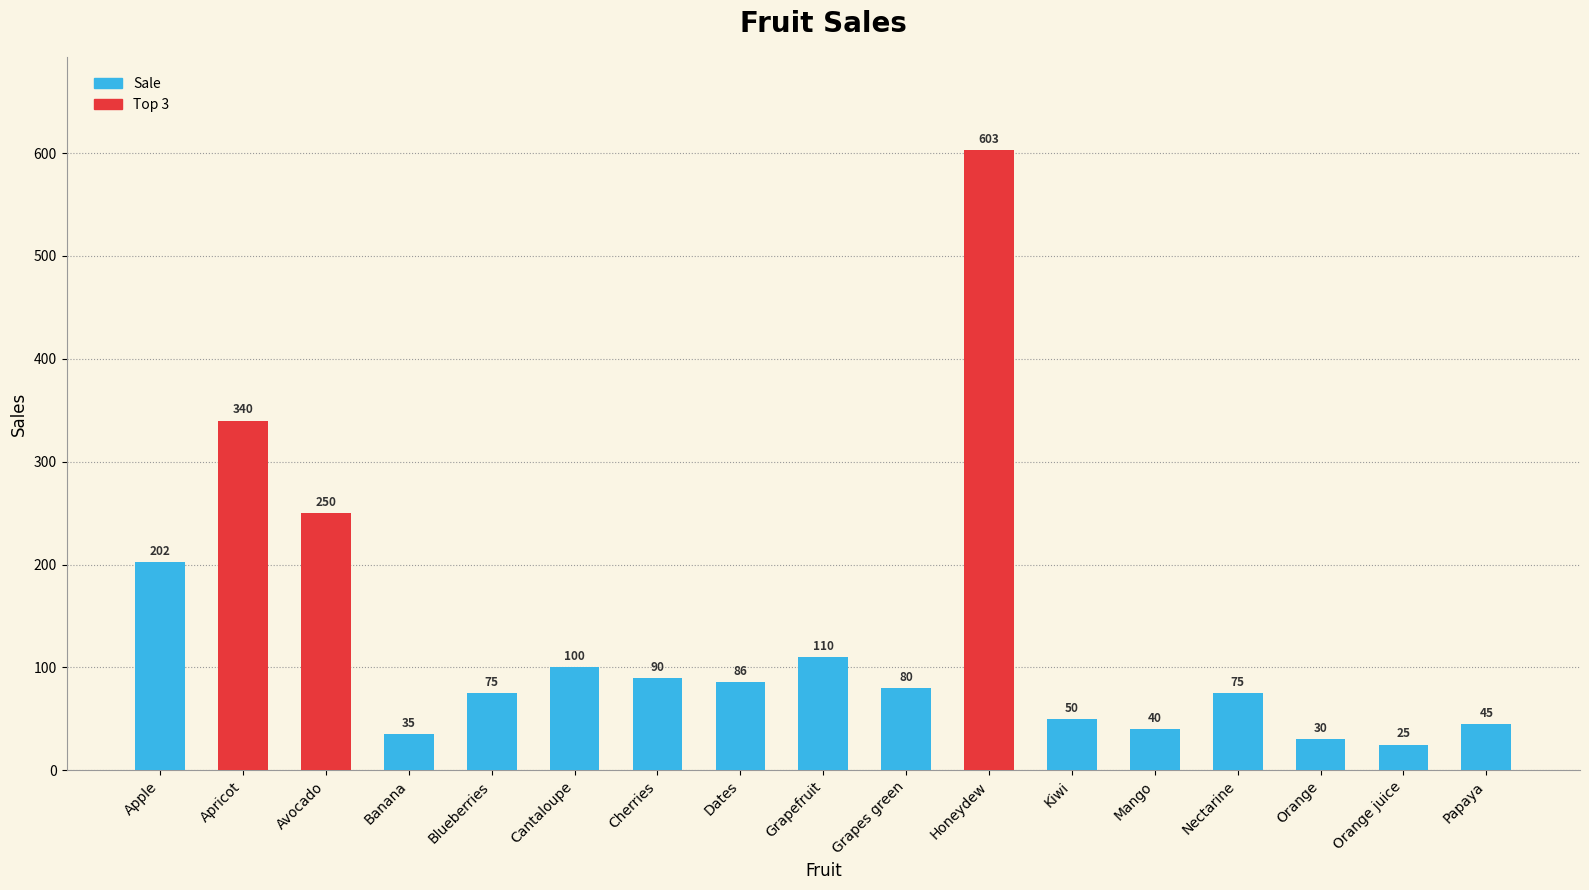

How many bars are there in total?

17